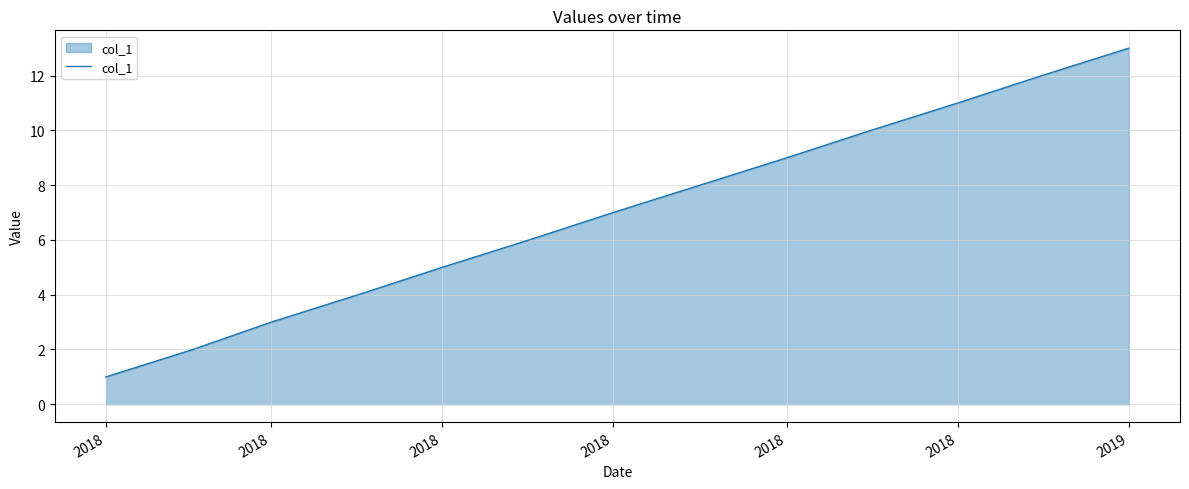

What is the difference between the maximum and minimum values?

12